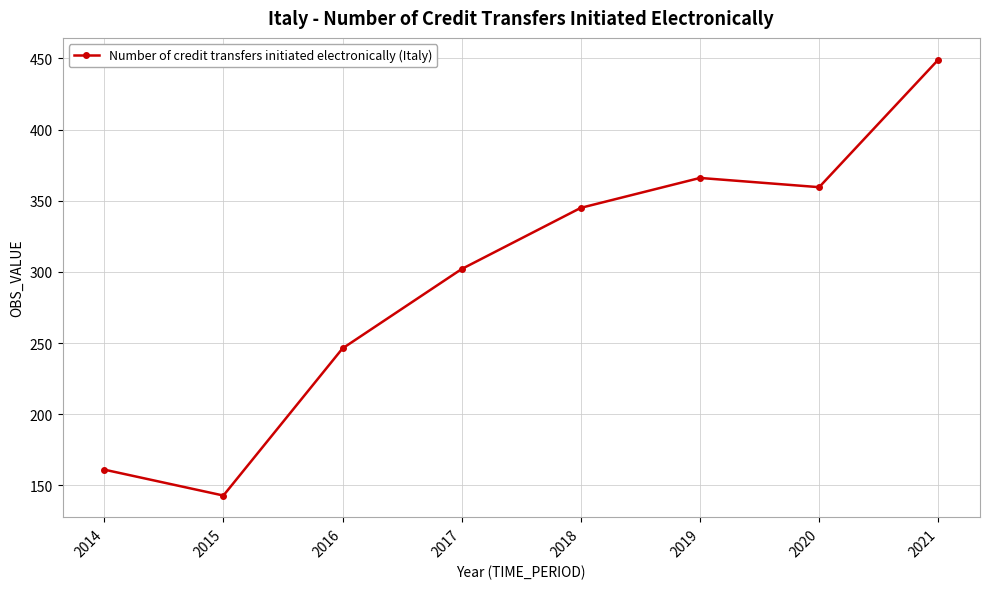

Reading left to right, transcribe all the data shown in this chart.

161.1	142.8	246.2	302.0	345.0	366.0	359.5	449.1